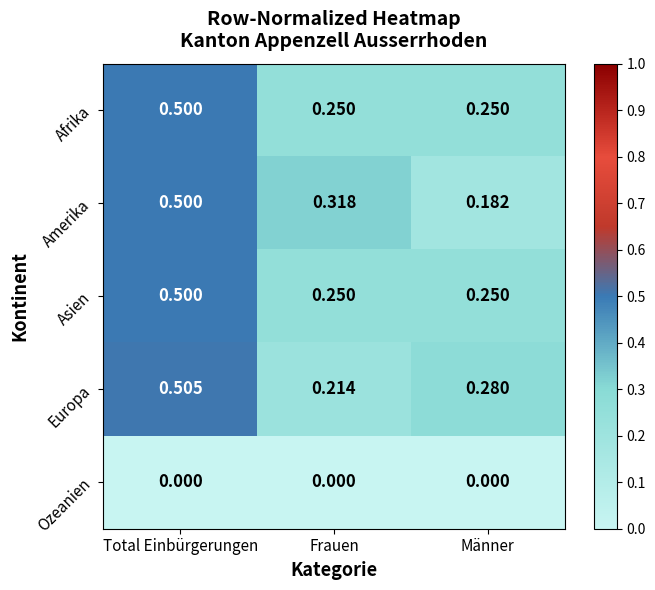

Which series changed the most between Total Einbürgerungen and Männer?

Amerika